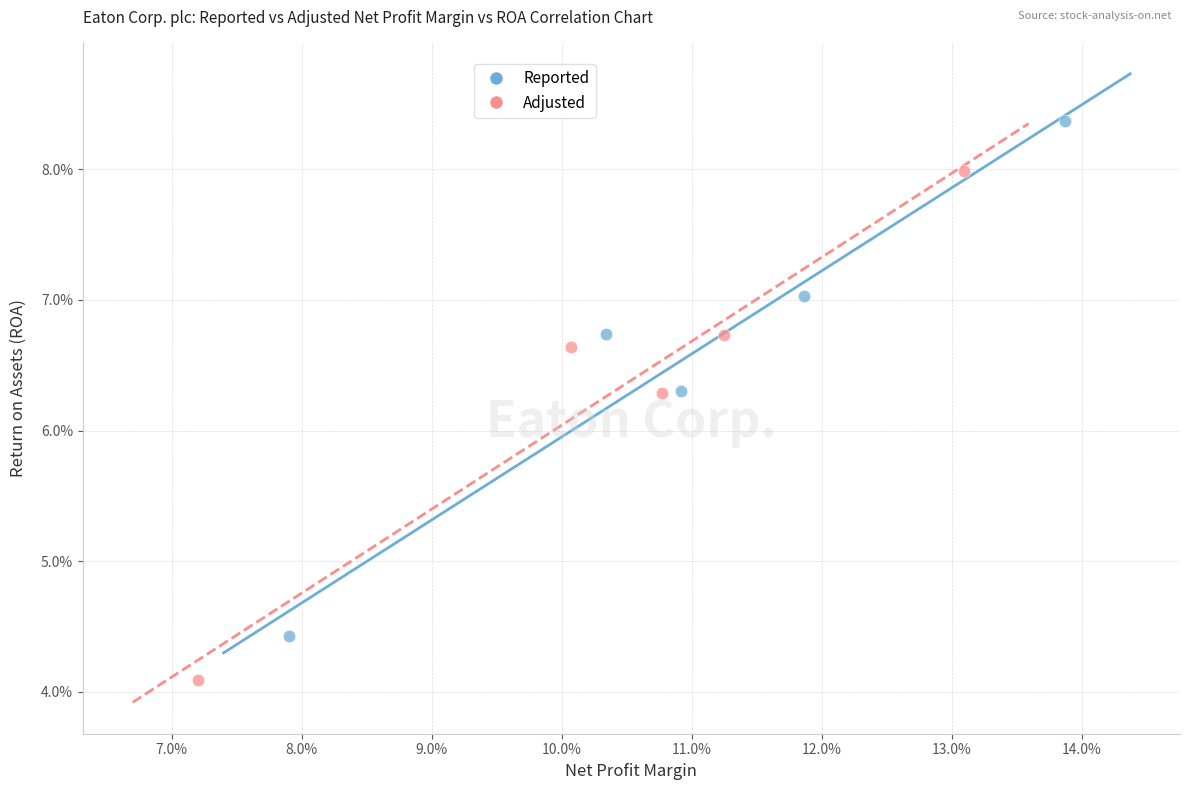

Which series contains the lowest Y value?

Adjusted